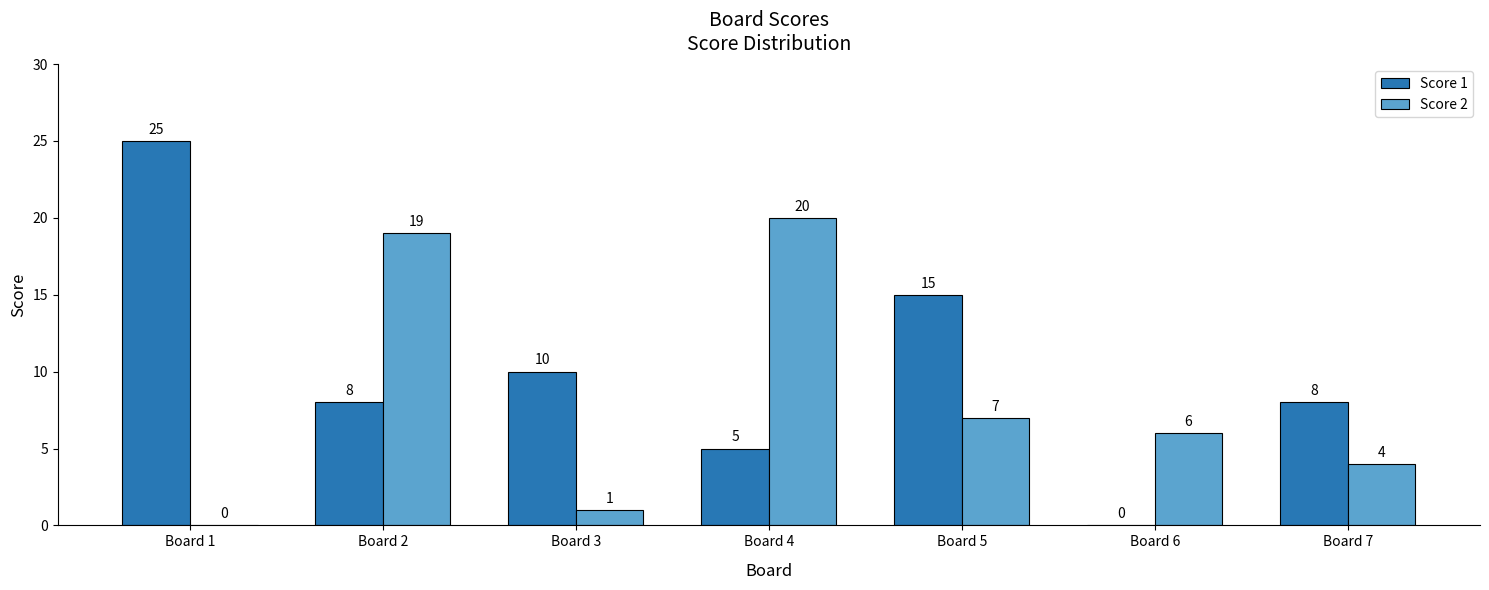

How many groups of bars are there?

7